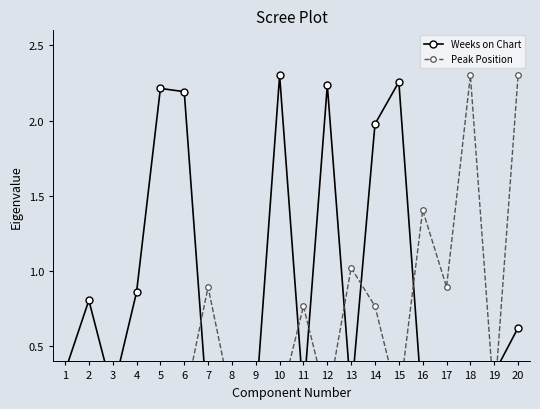

Which series has the largest range (max minus min)?

Weeks on Chart